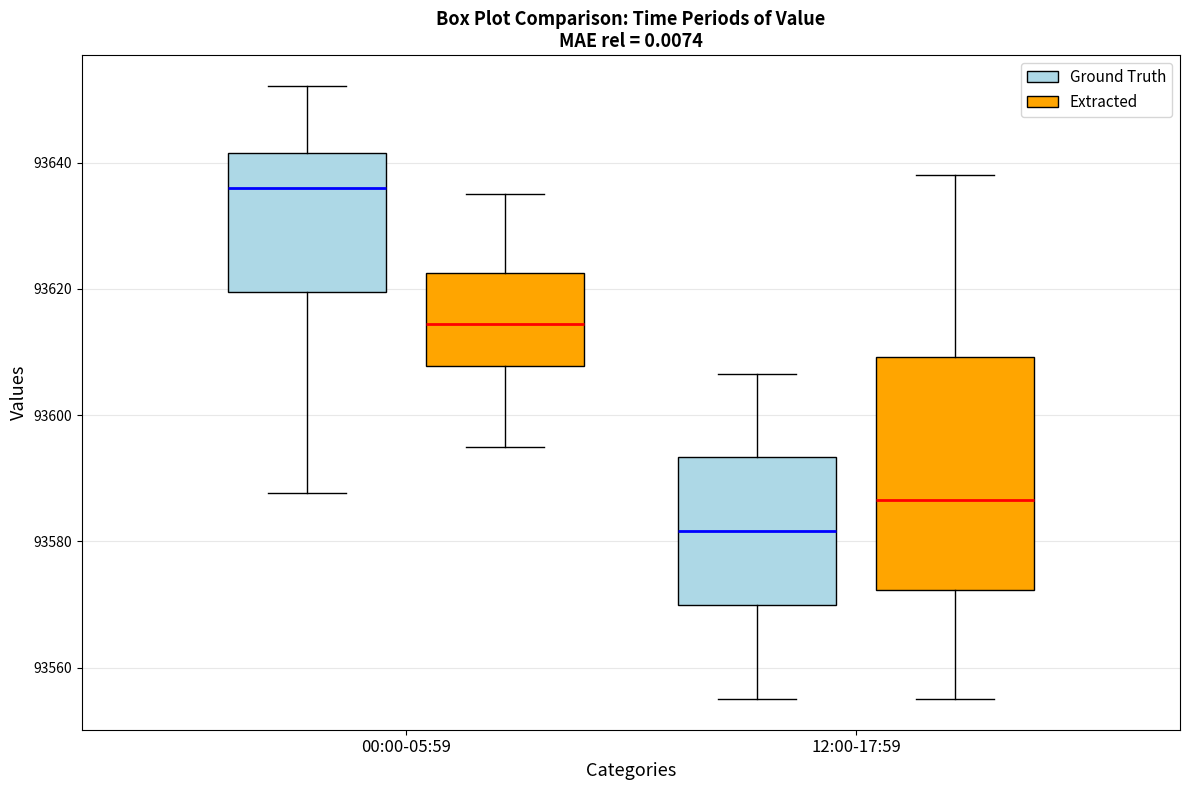

Which box has the lowest median line?

12:00-17:59 (Ground Truth)